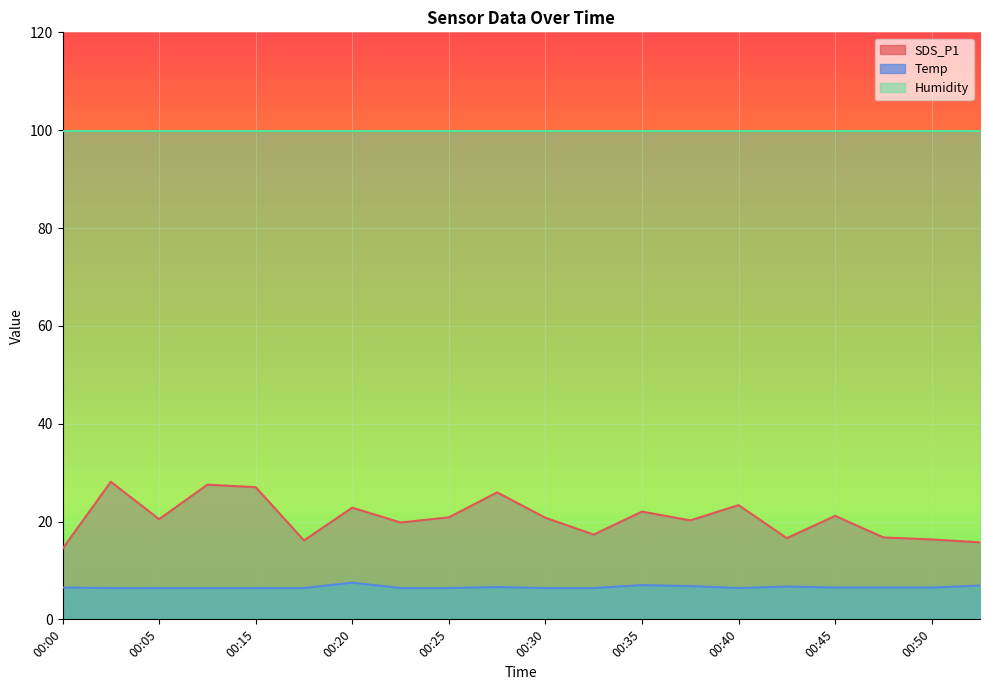

What is the average value of the SDS_P1 series?

20.7